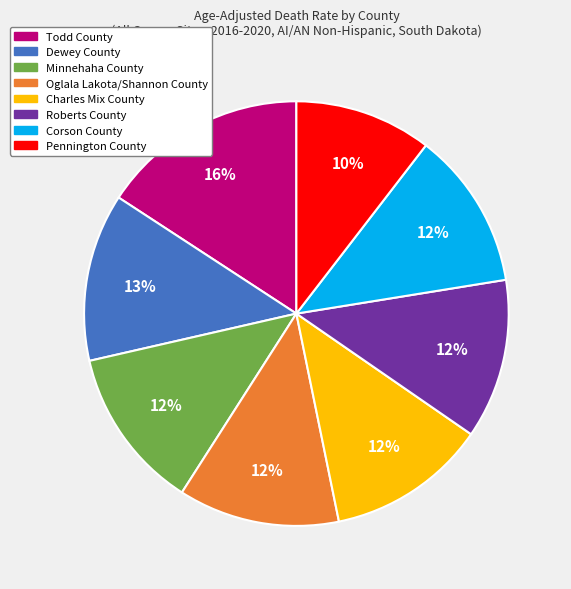

Does Pennington County account for over 50% of the chart?

No